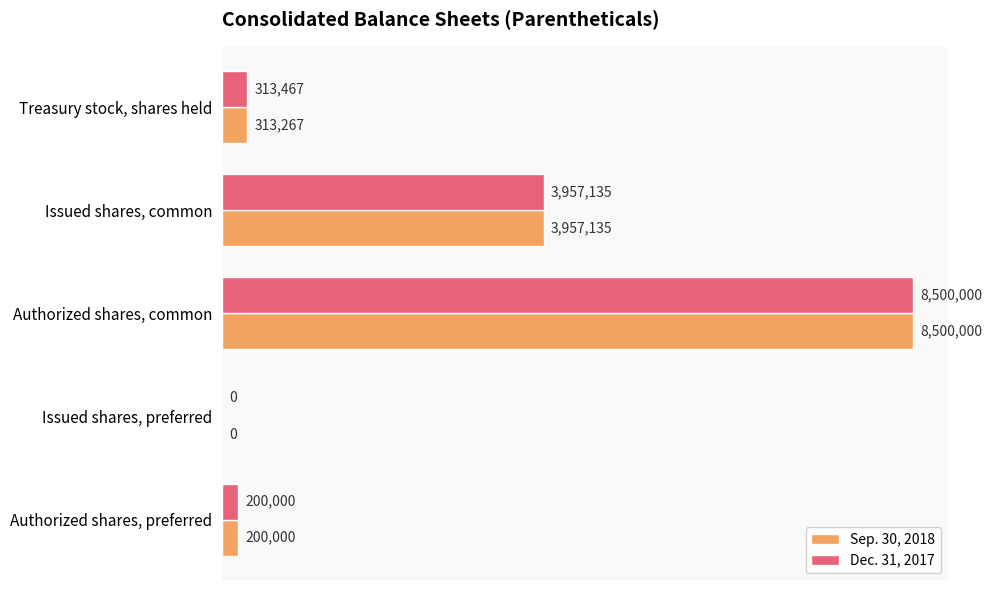

What are all the series names shown in the legend?

Sep. 30, 2018, Dec. 31, 2017